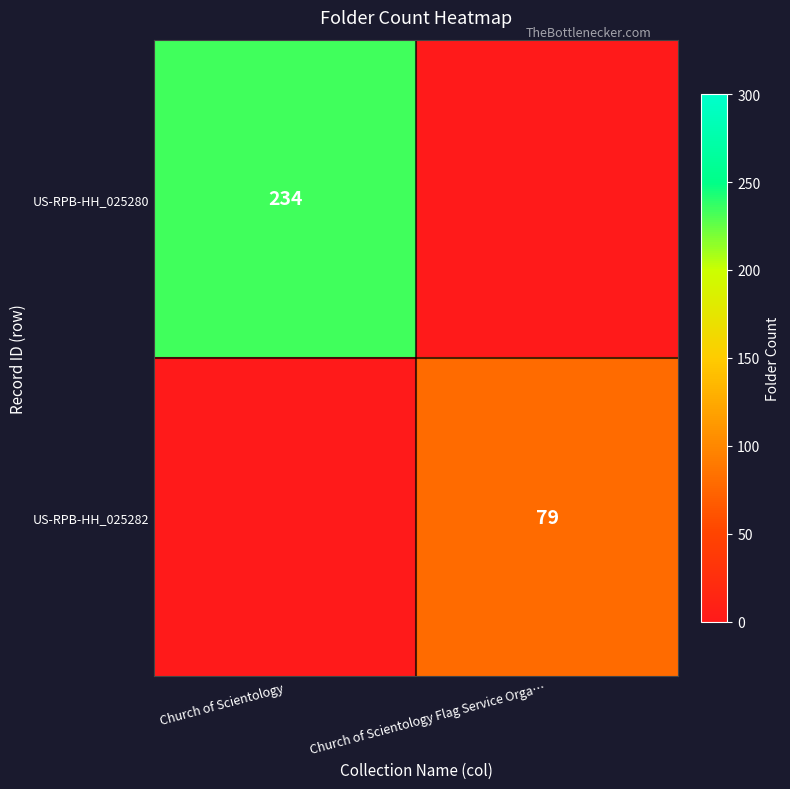

The value of US-RPB-HH_025280 at Church of Scientology is 234. True or false?

True